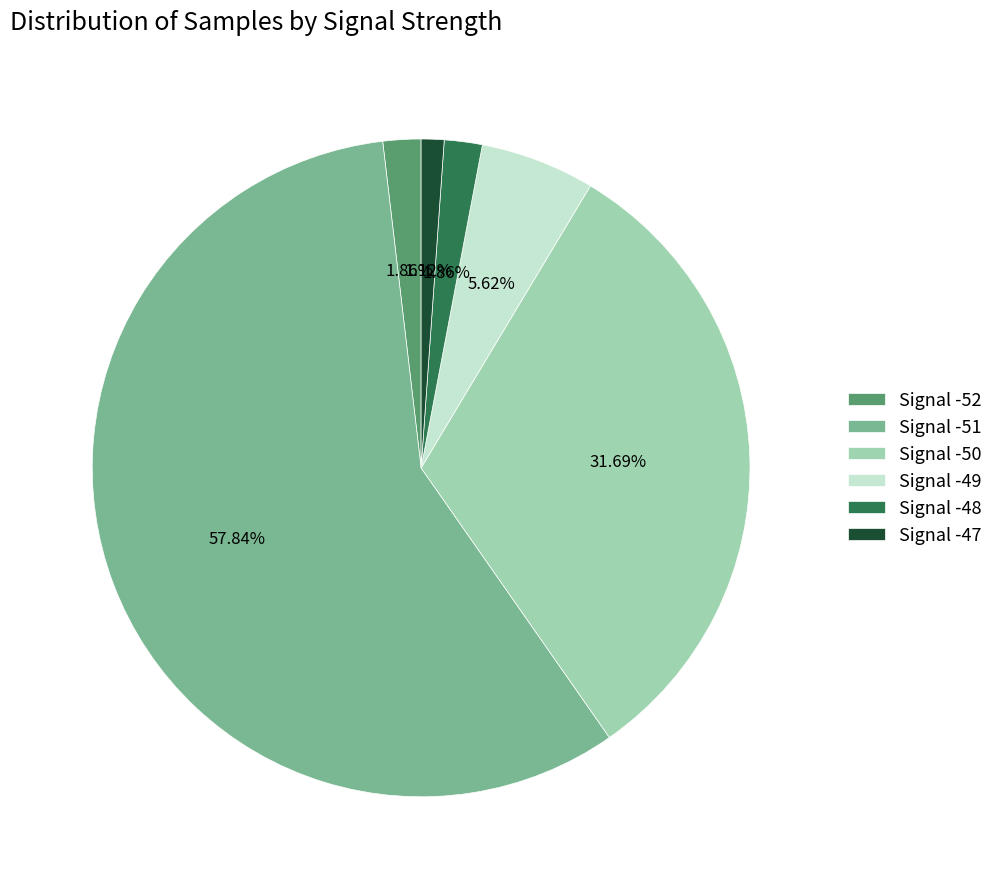

Is there a majority slice in this chart?

Yes